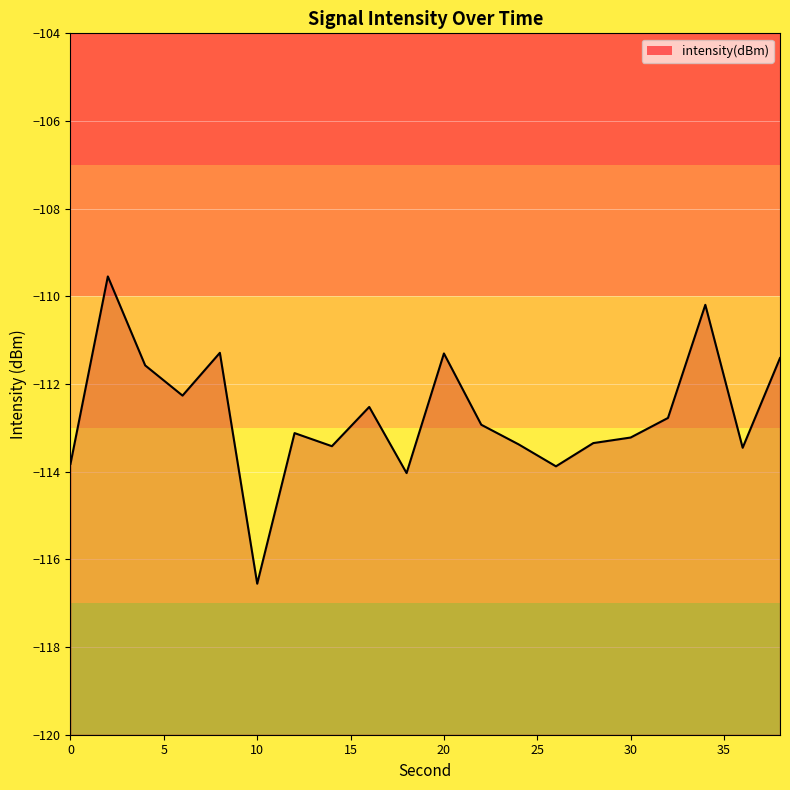

What is the difference between the maximum and minimum values?

7.0